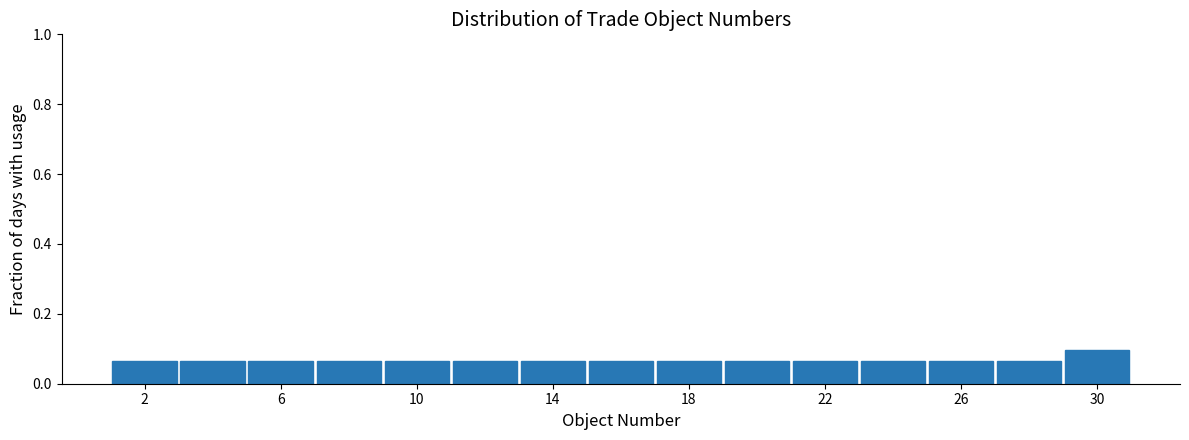

Which range on the x-axis has the tallest bar?

29 to 31